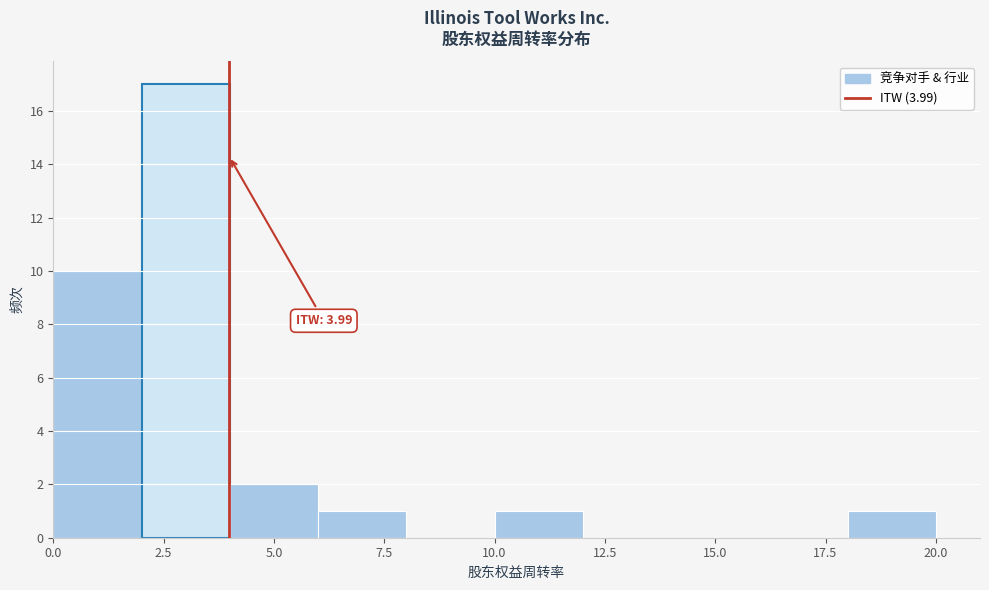

Which range on the x-axis has the tallest bar?

2 to 4